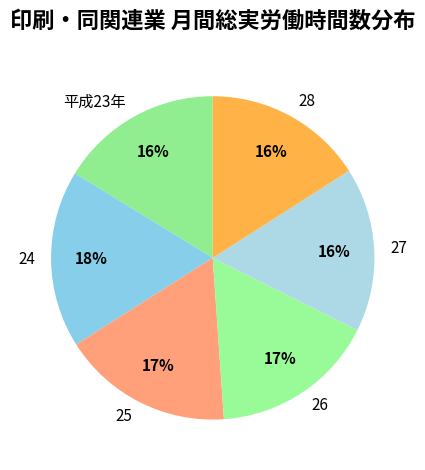

Does 平成23年 account for over 50% of the chart?

No